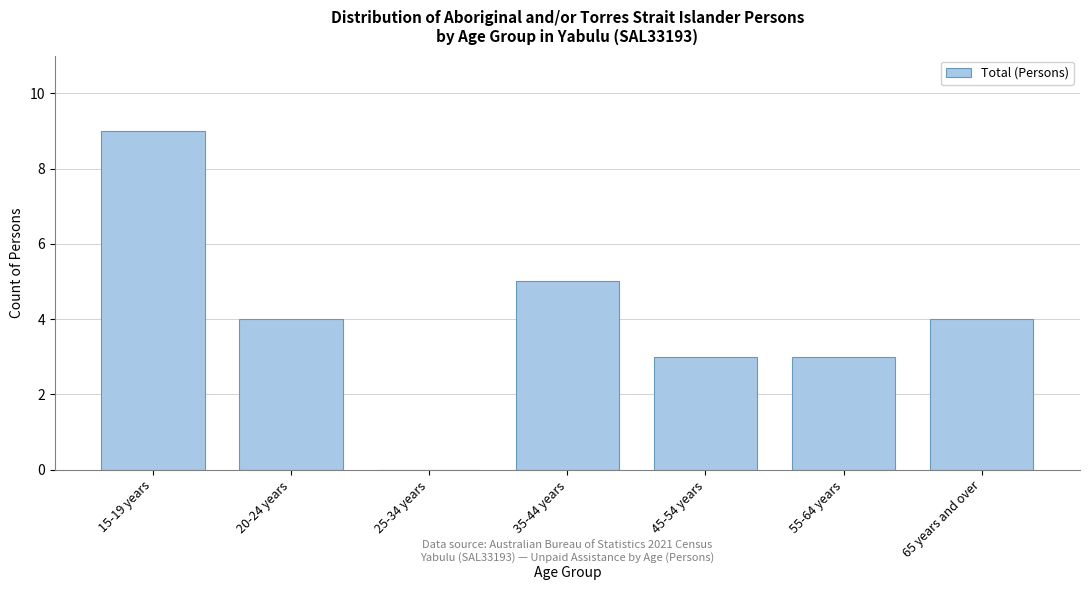

Reading left to right, transcribe all the data shown in this chart.

15-19 years=9	20-24 years=4	25-34 years=0	35-44 years=5	45-54 years=3	55-64 years=3	65 years and over=4